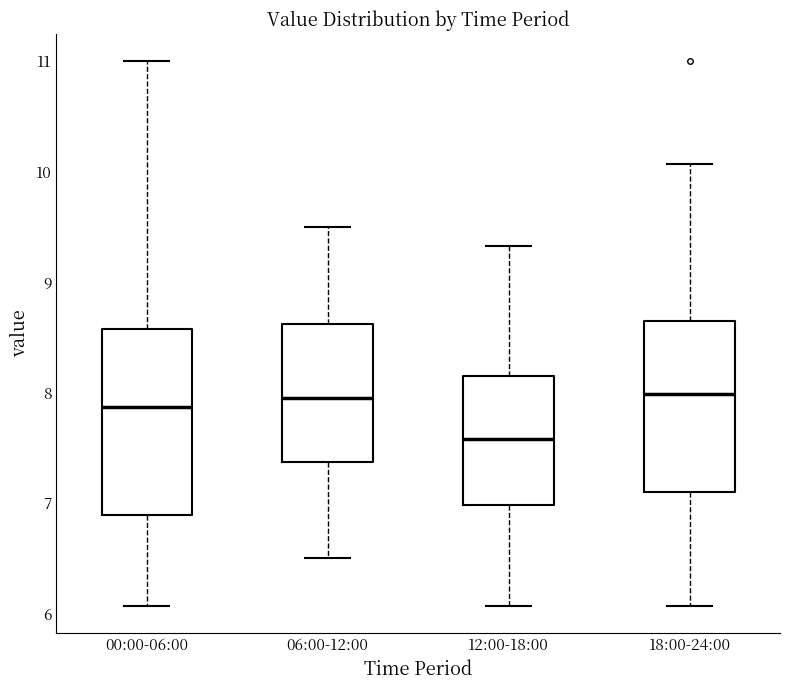

Reading left to right, transcribe this box plot: for each box, give where its median line is, the range the box spans, and where its two whiskers end, as read against the y-axis. The values are not printed on the chart, so give them approximately, as read against the axis.

00:00-06:00: median 7.9, box 6.9 to 8.6, whiskers 6.1 to 11.0
06:00-12:00: median 8.0, box 7.4 to 8.6, whiskers 6.5 to 9.5
12:00-18:00: median 7.6, box 7.0 to 8.1, whiskers 6.1 to 9.3
18:00-24:00: median 8.0, box 7.1 to 8.7, whiskers 6.1 to 10.1